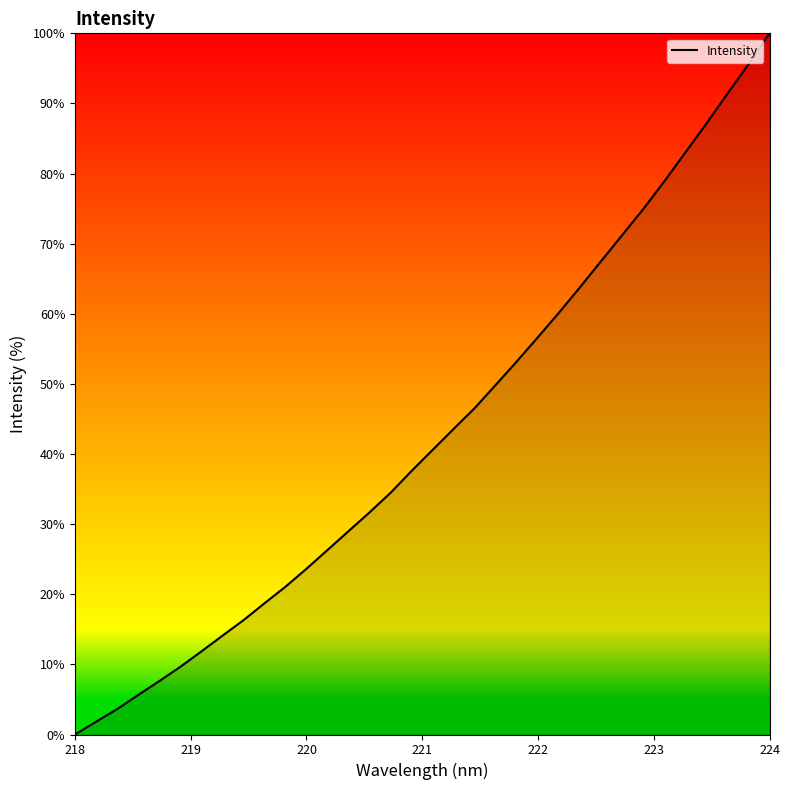

What is the difference between the maximum and minimum values?

100.0